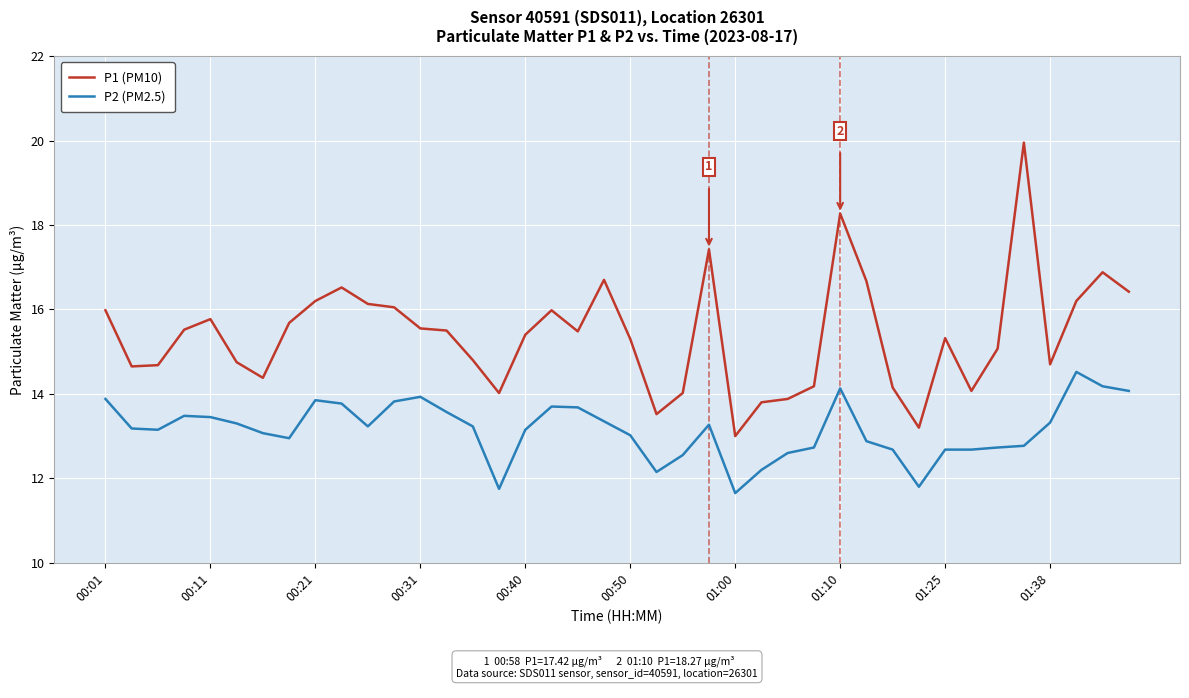

How many lines are shown in the chart?

2